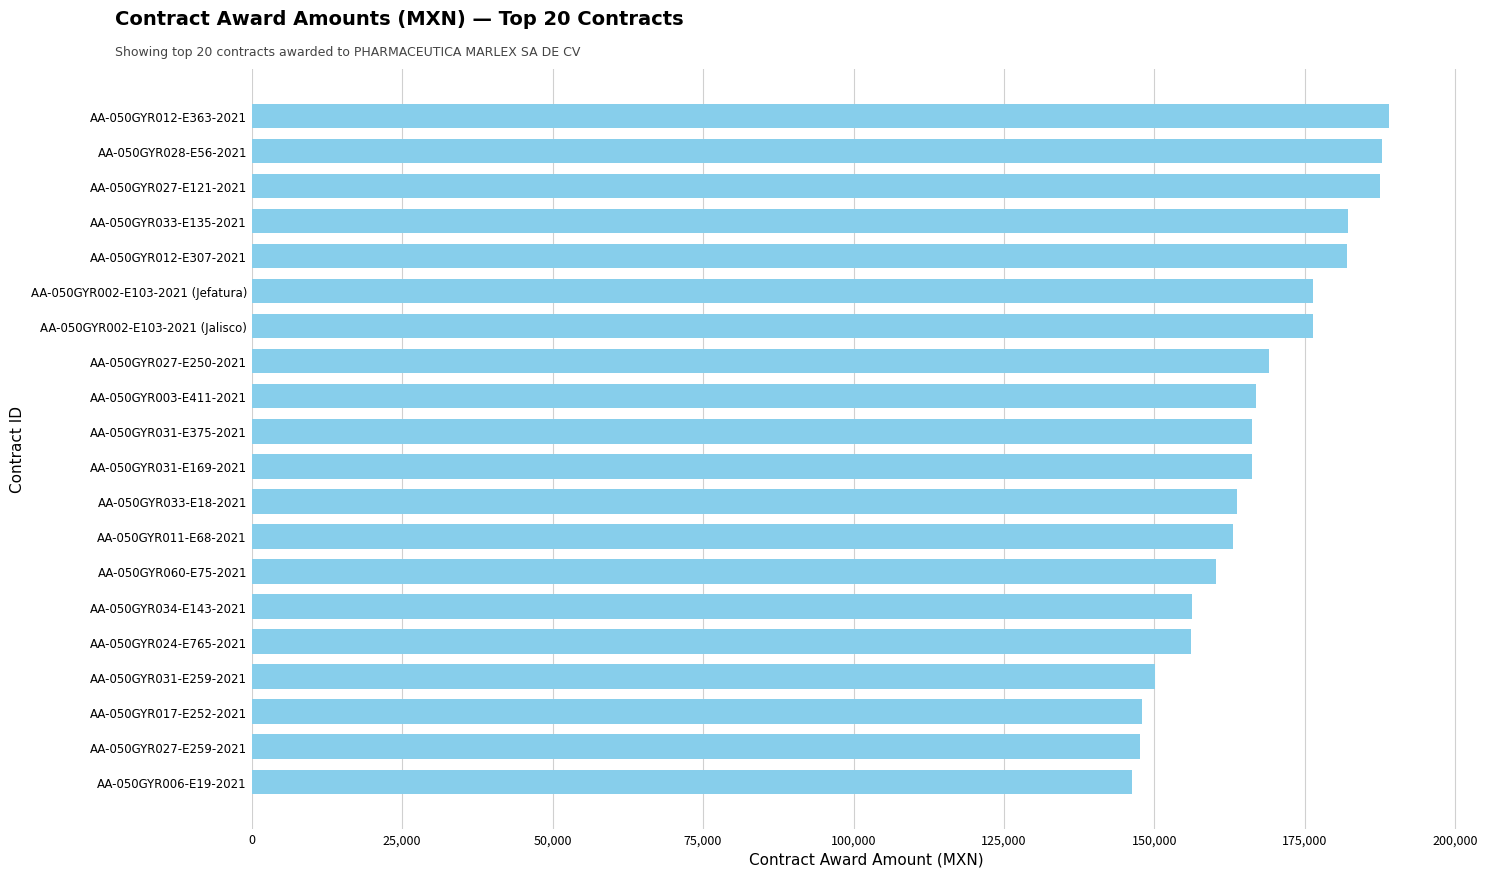

What is the change in value from AA-050GYR027-E259-2021 to AA-050GYR024-E765-2021?

+8503.9